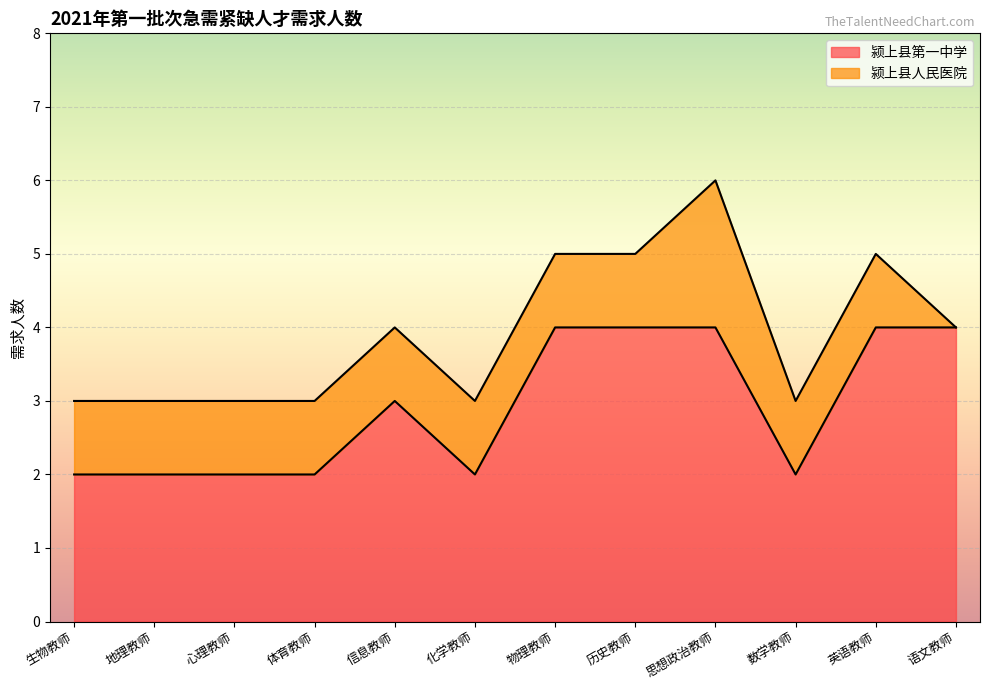

True or false: the data shows 1 at 化学教师.

False